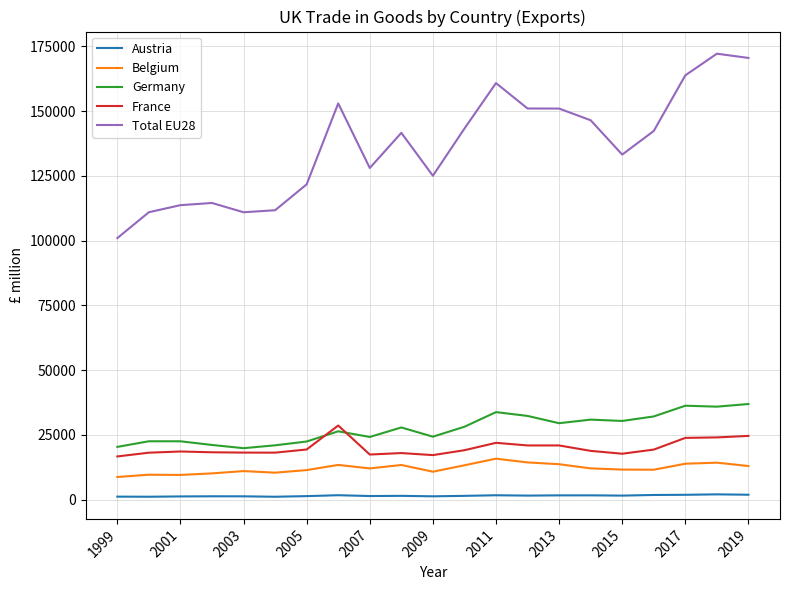

What is the highest value of the Belgium series?

15820